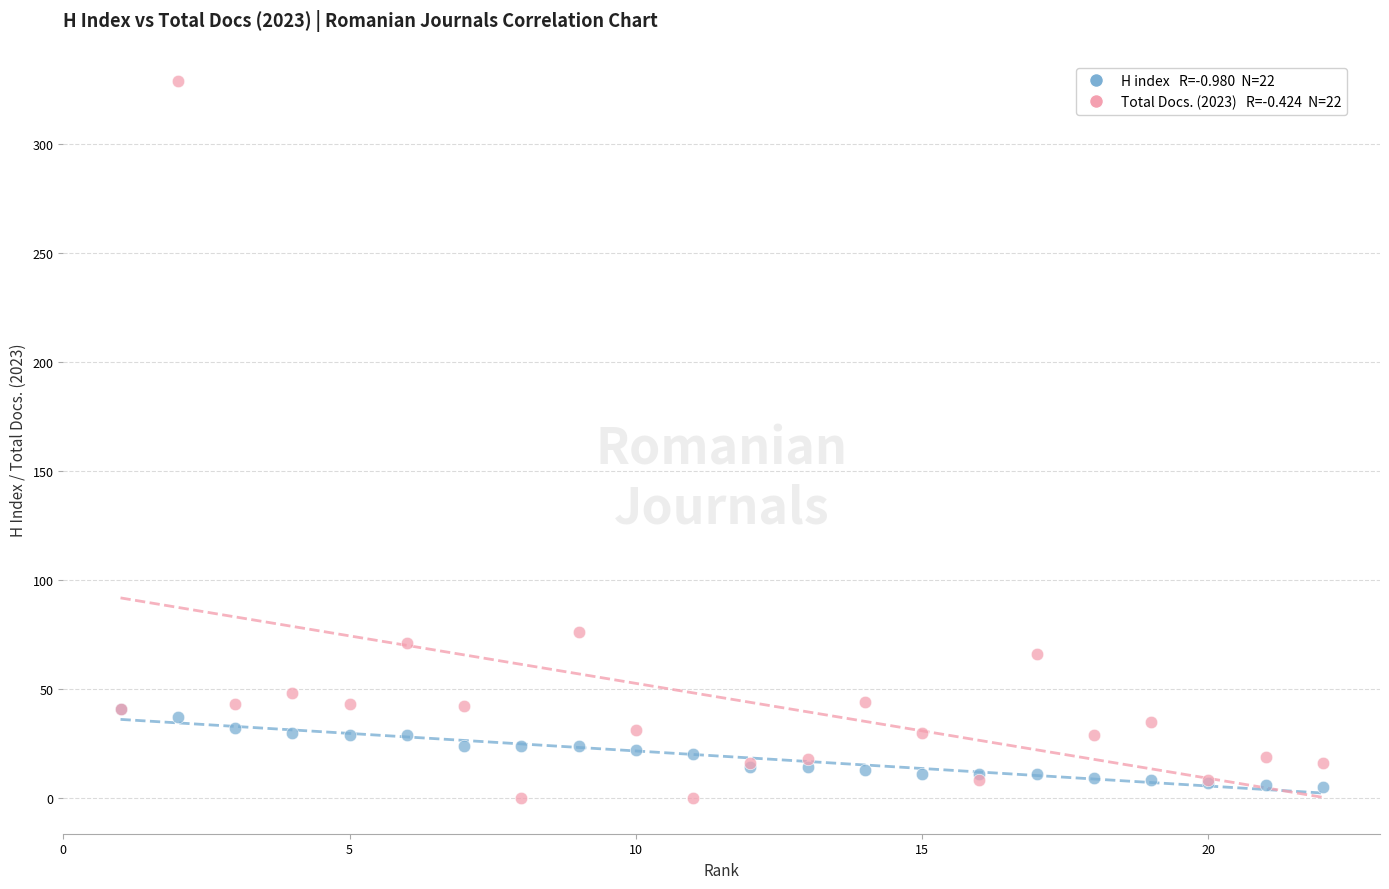

Across all series, what Y value is closest to 164?

76